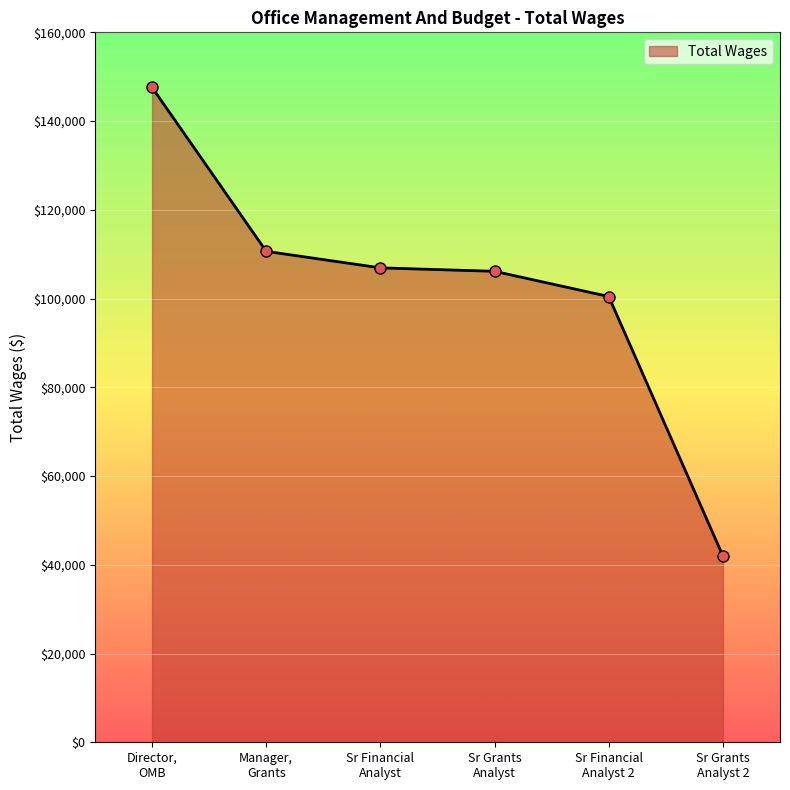

At which category does the chart reach its peak across all series?

Director,
OMB